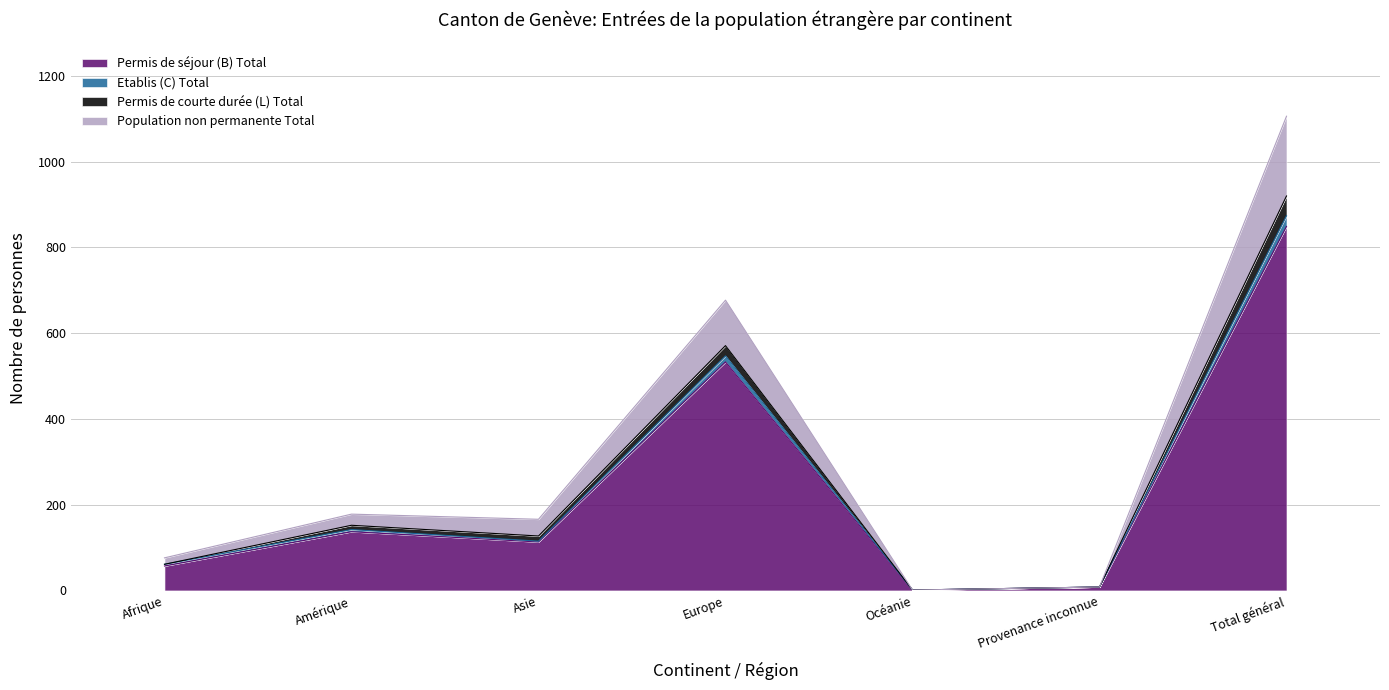

Is it true that Permis de séjour (B) Total equals 172 at Asie?

False